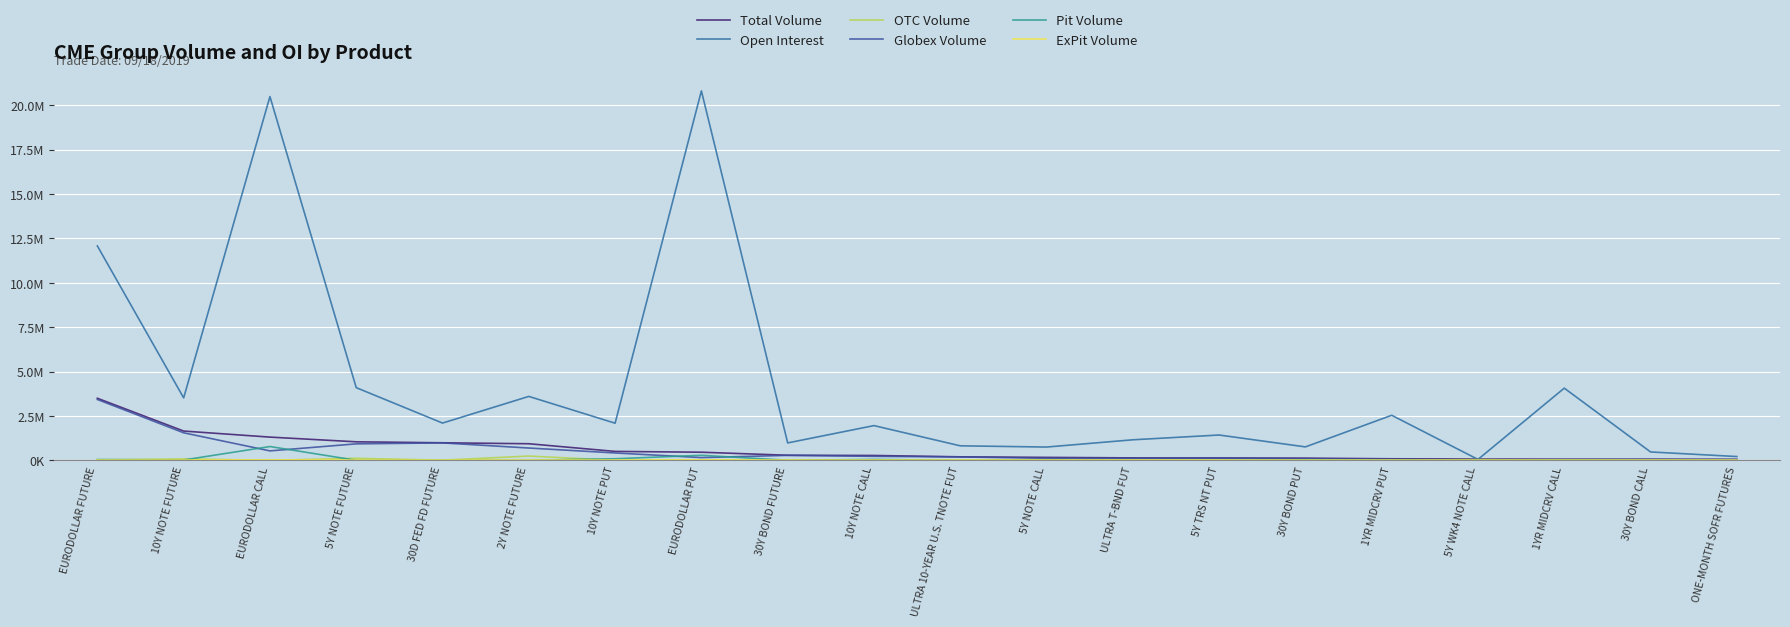

Which series has the widest spread of values?

Open Interest